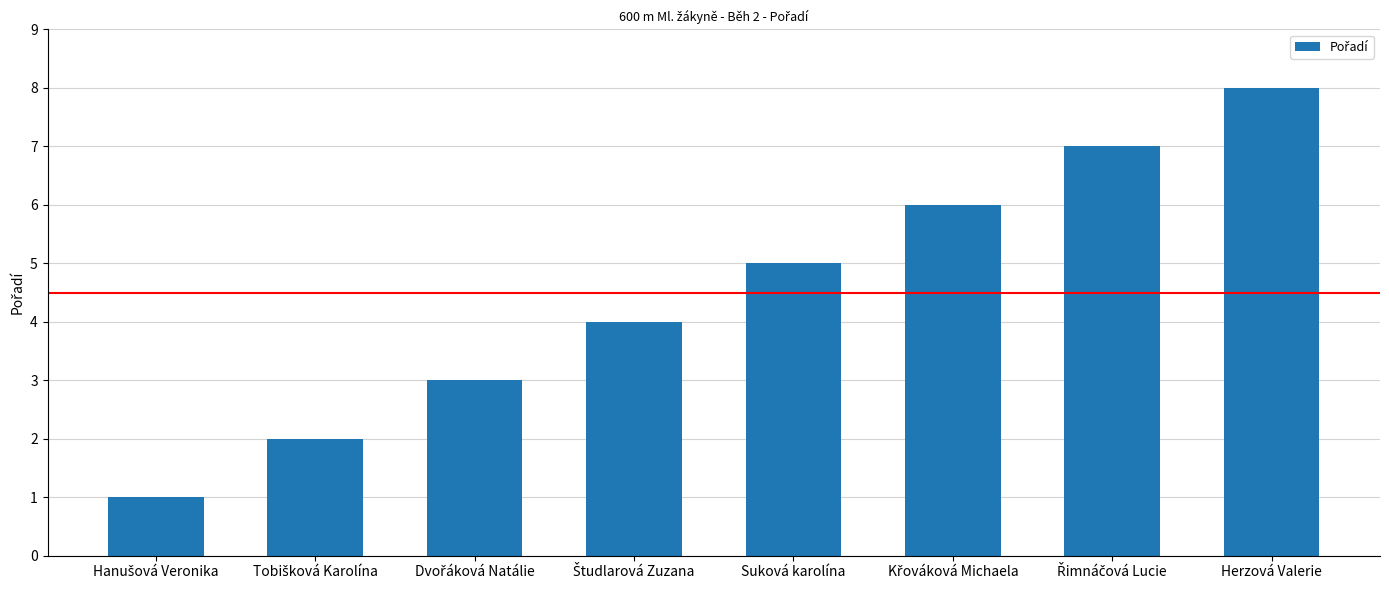

Is it true that the value at Herzová Valerie is 10?

False